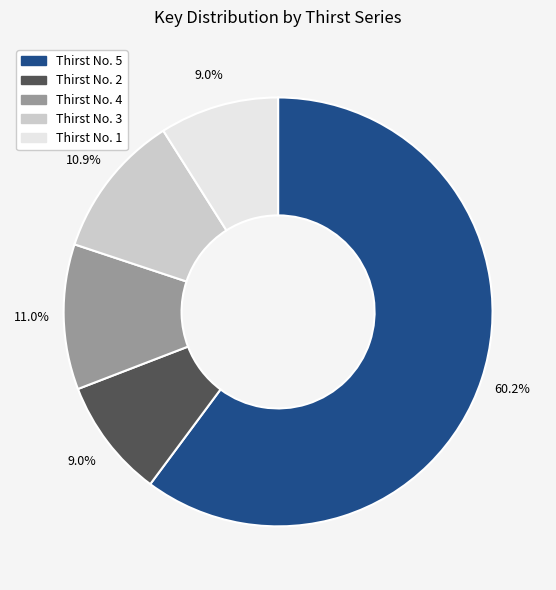

What percentage is the Thirst No. 4 slice, to the nearest percent?

11%